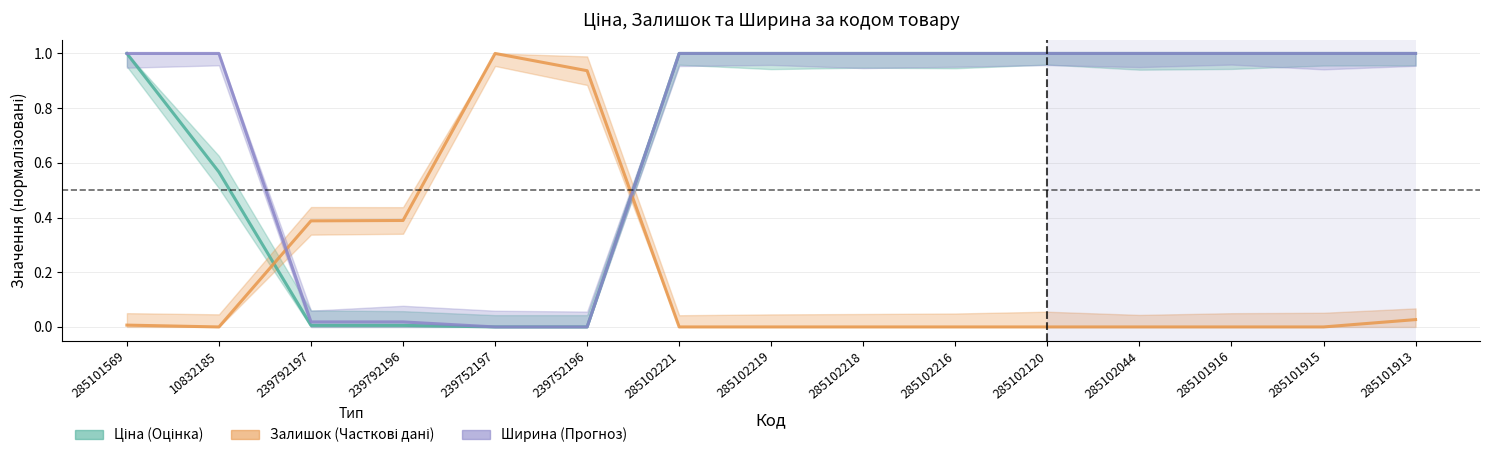

True or false: Залишок has more than 1 points higher than both neighbors.

False